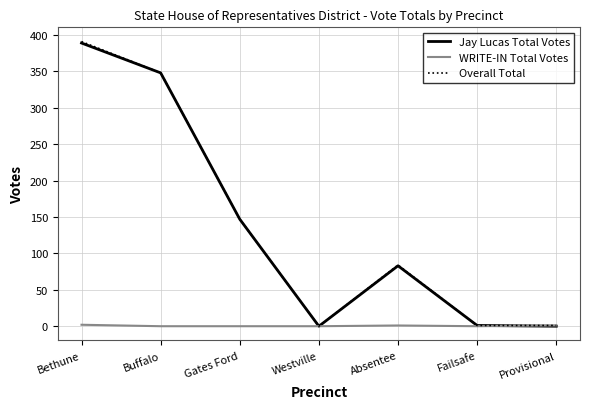

Is it true that Overall Total equals 112 at Buffalo?

False